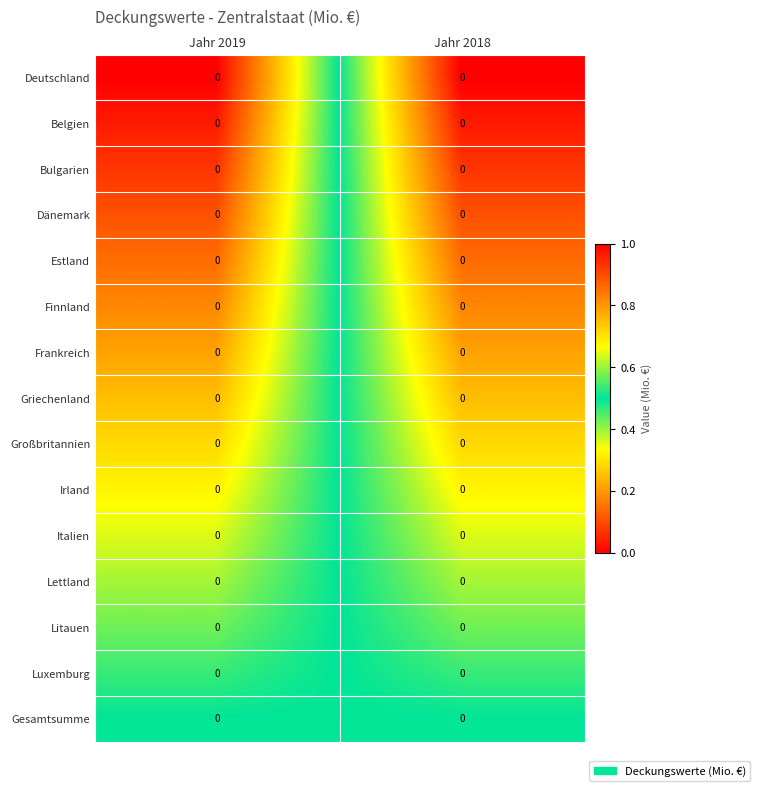

Which label corresponds to the largest value in the chart?

Jahr 2018